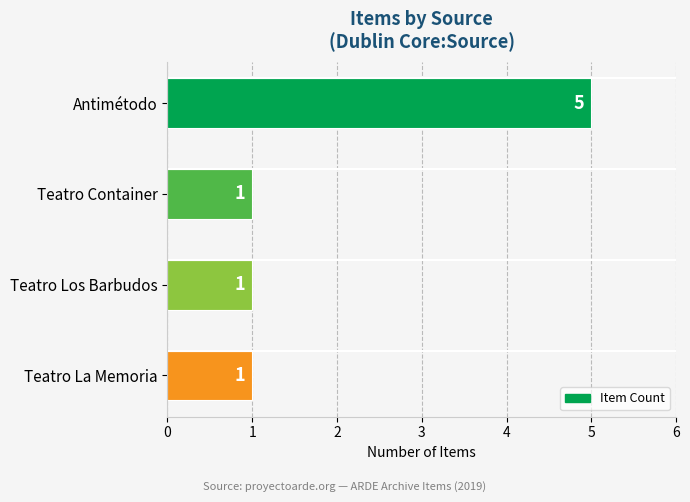

What is the label of the 1st bar from the top?

Antimétodo